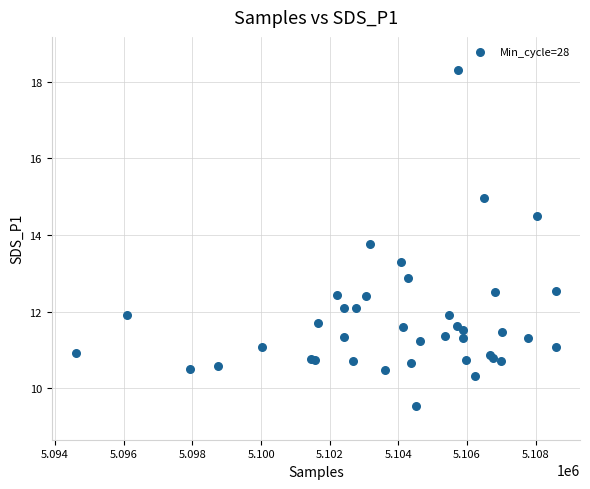

What Y value in the scatter plot is closest to 13?

12.9